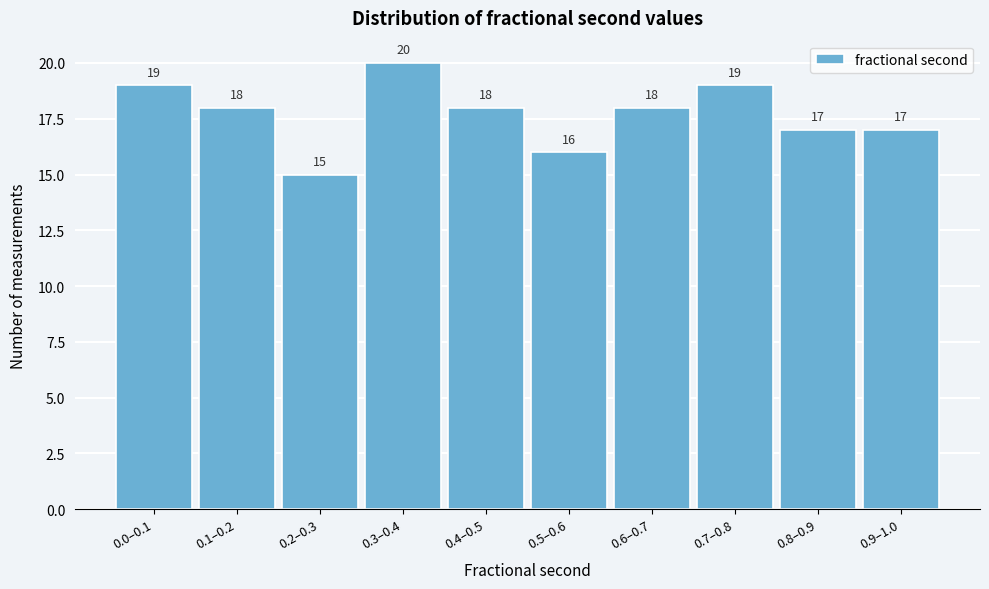

Reading right to left, extract all data points from this chart.

0.9–1.0=17	0.8–0.9=17	0.7–0.8=19	0.6–0.7=18	0.5–0.6=16	0.4–0.5=18	0.3–0.4=20	0.2–0.3=15	0.1–0.2=18	0.0–0.1=19